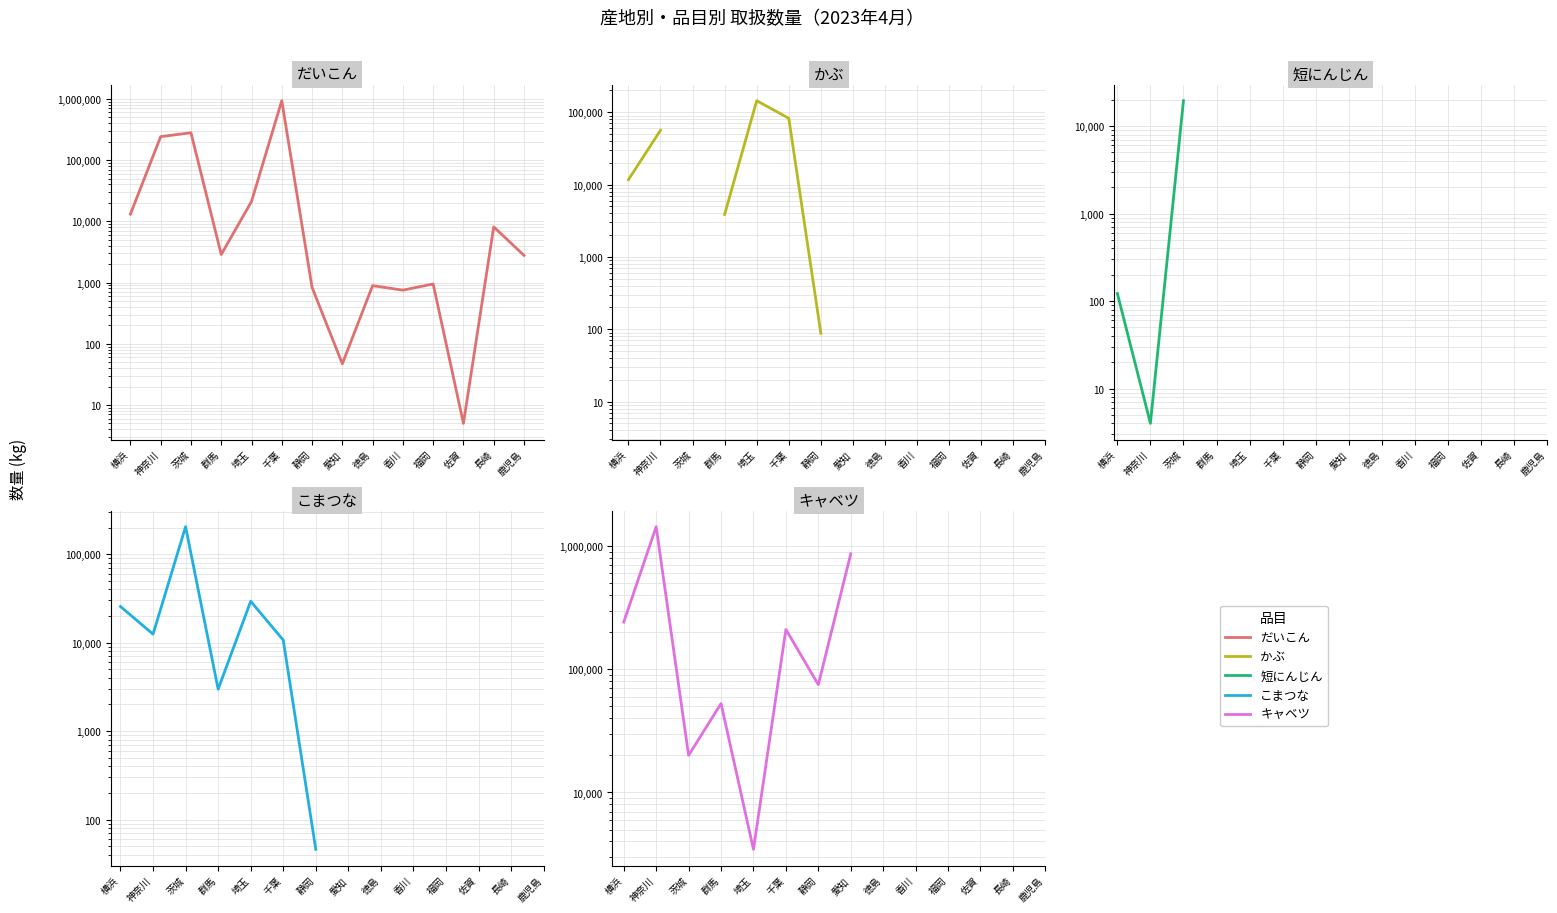

True or false: こまつな has more than 2 points higher than both neighbors.

False